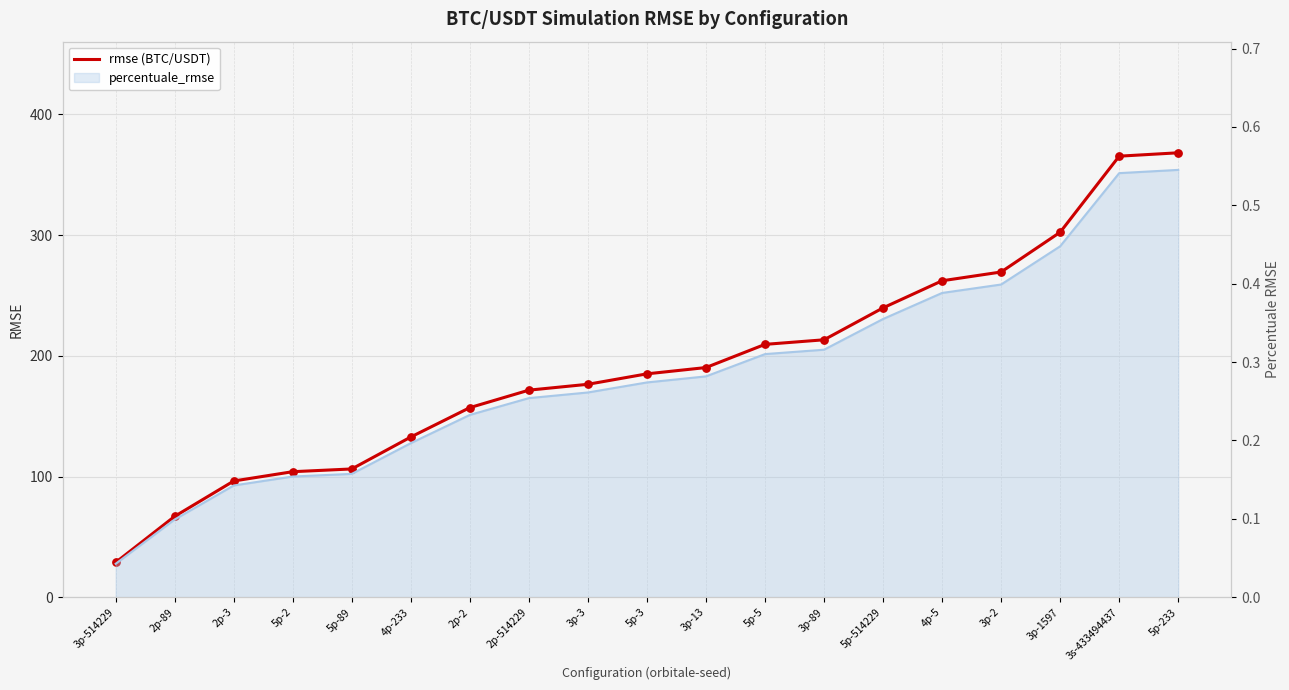

What is the change in value from 2p-514229 to 5p-514229?

+68.2